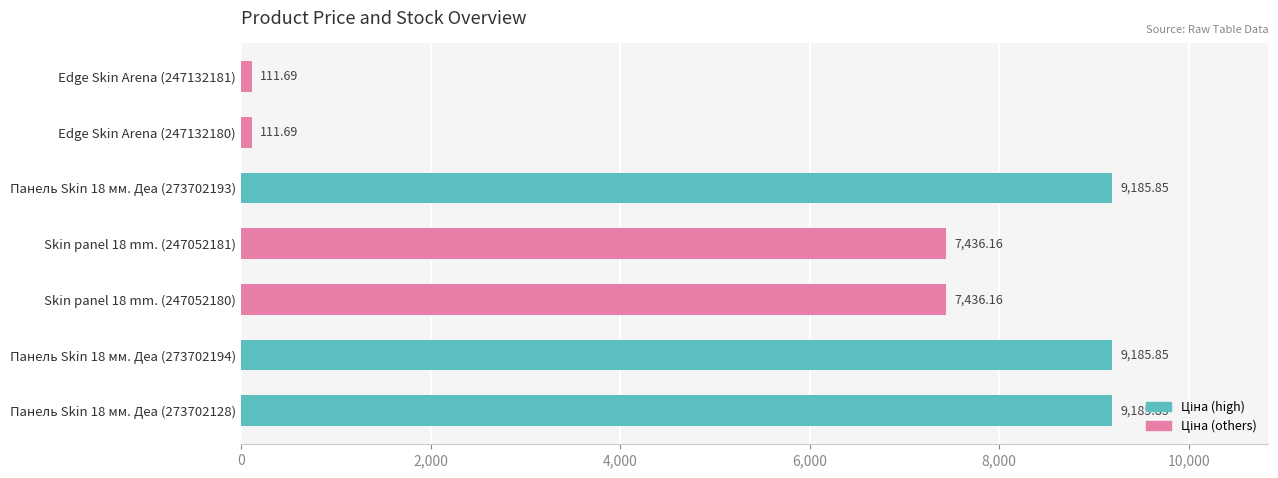

What is the difference between the maximum and minimum values?

9074.2